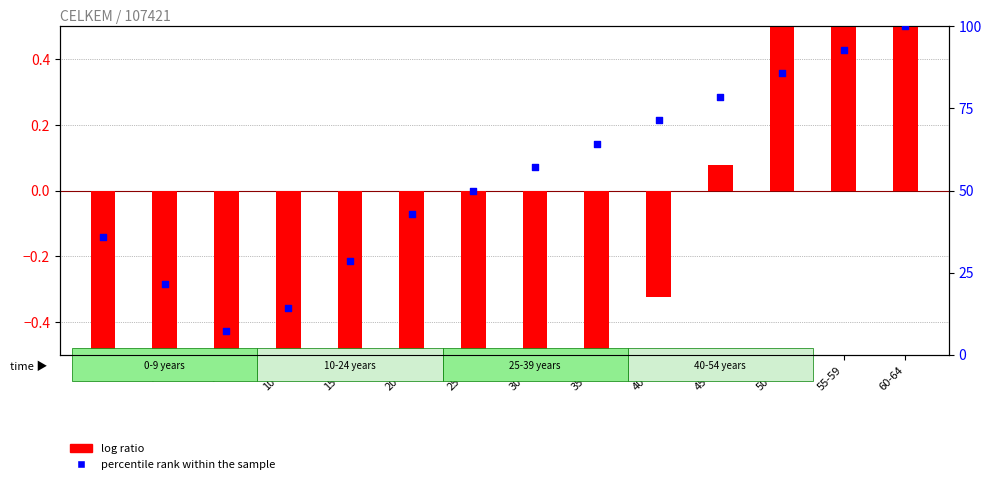

What are all the series names shown in the legend?

log ratio, percentile rank within the sample